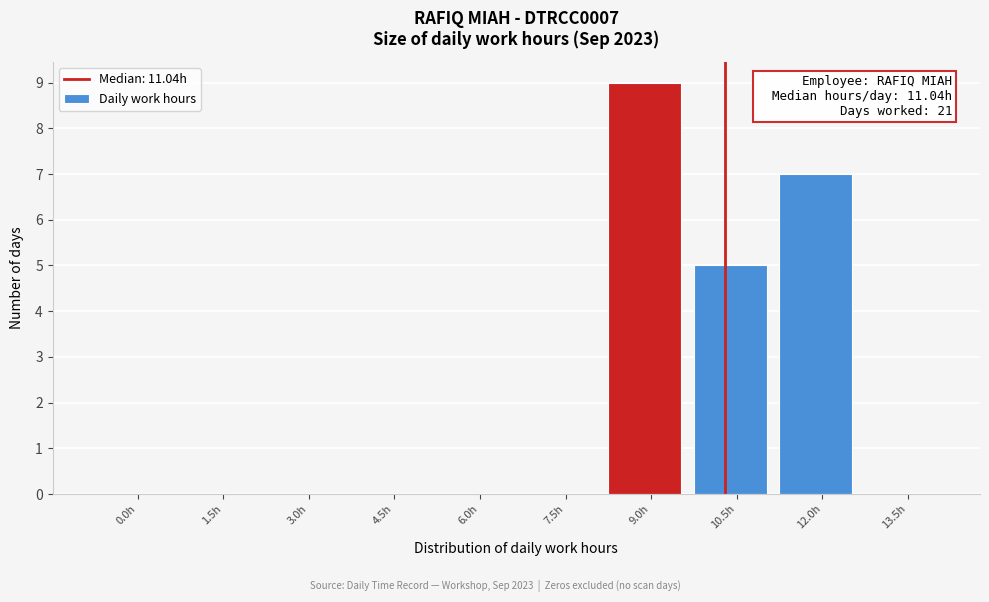

Reading left to right, what are all the values shown in this chart?

0.0h=0	1.5h=0	3.0h=0	4.5h=0	6.0h=0	7.5h=0	9.0h=9	10.5h=5	12.0h=7	13.5h=0